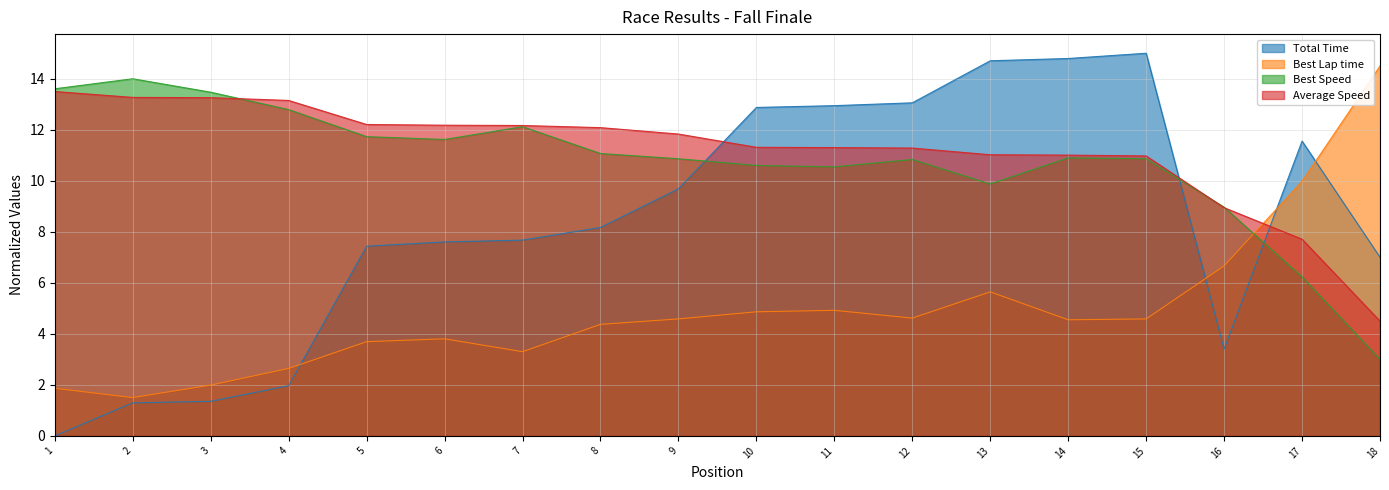

How many positive values does the Total Time series have?

17